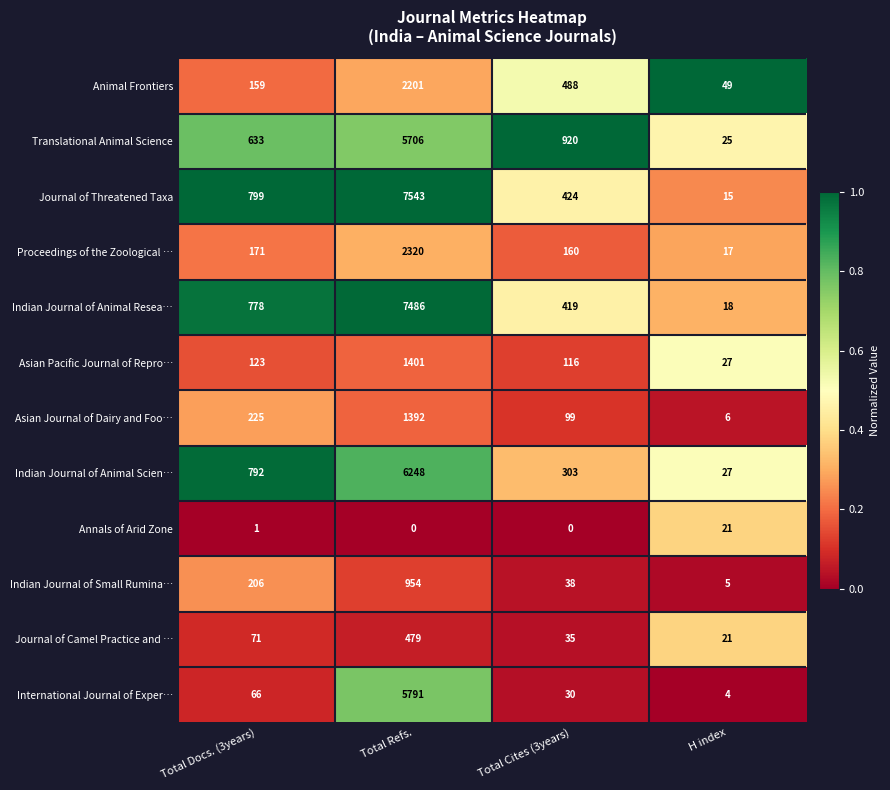

Between Total Refs. and H index, which series saw the biggest shift?

Journal of Threatened Taxa